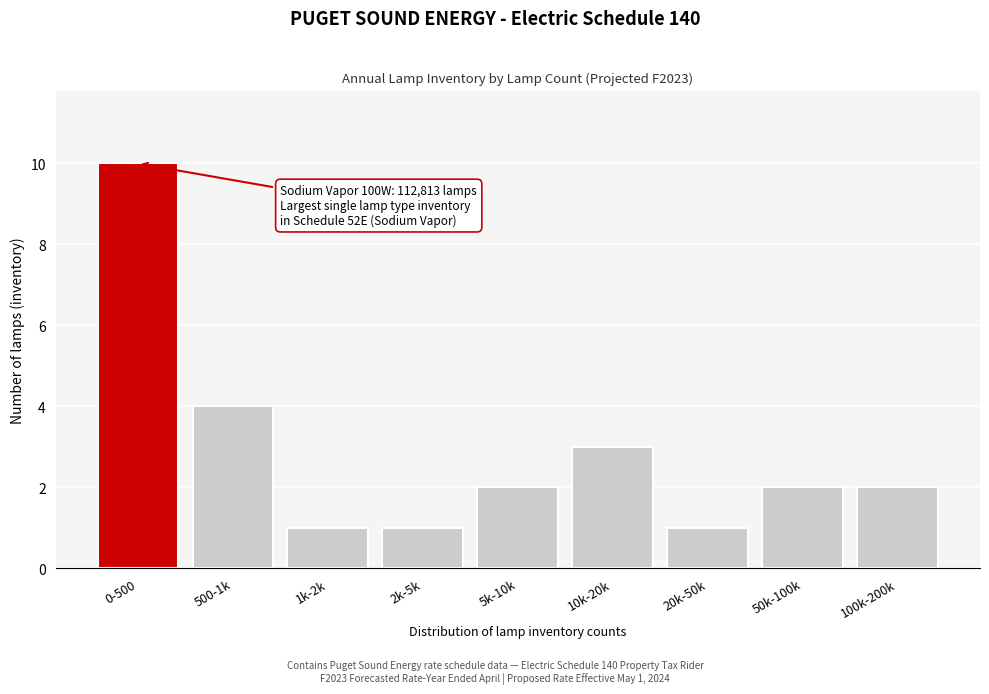

Reading left to right, list all the values displayed in this chart.

0-500=10	500-1k=4	1k-2k=1	2k-5k=1	5k-10k=2	10k-20k=3	20k-50k=1	50k-100k=2	100k-200k=2